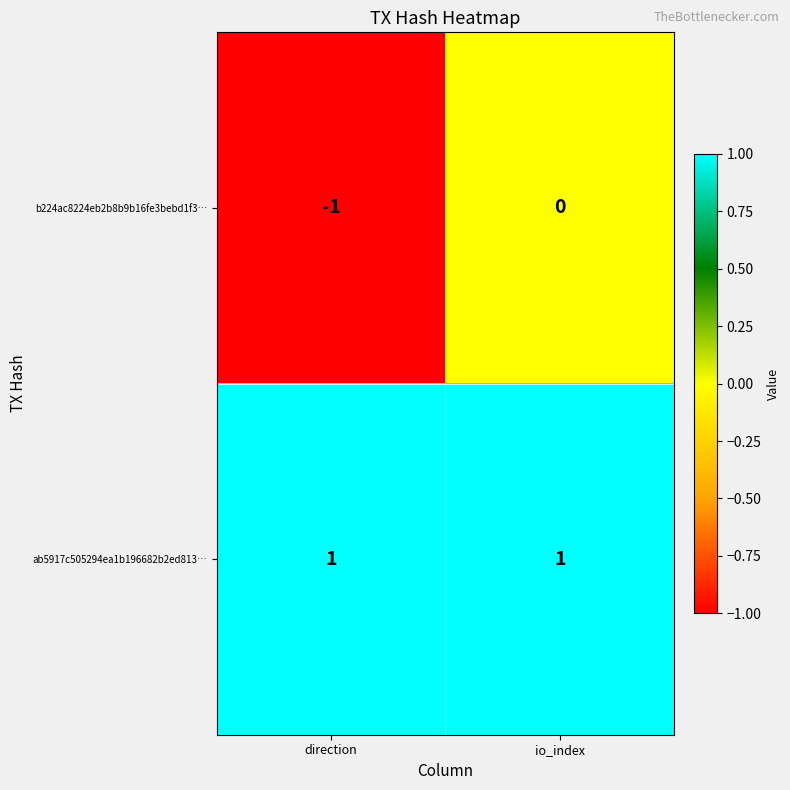

List the series in order of their overall mean, highest first.

ab5917c505294ea1b196682b2ed813…, b224ac8224eb2b8b9b16fe3bebd1f3…